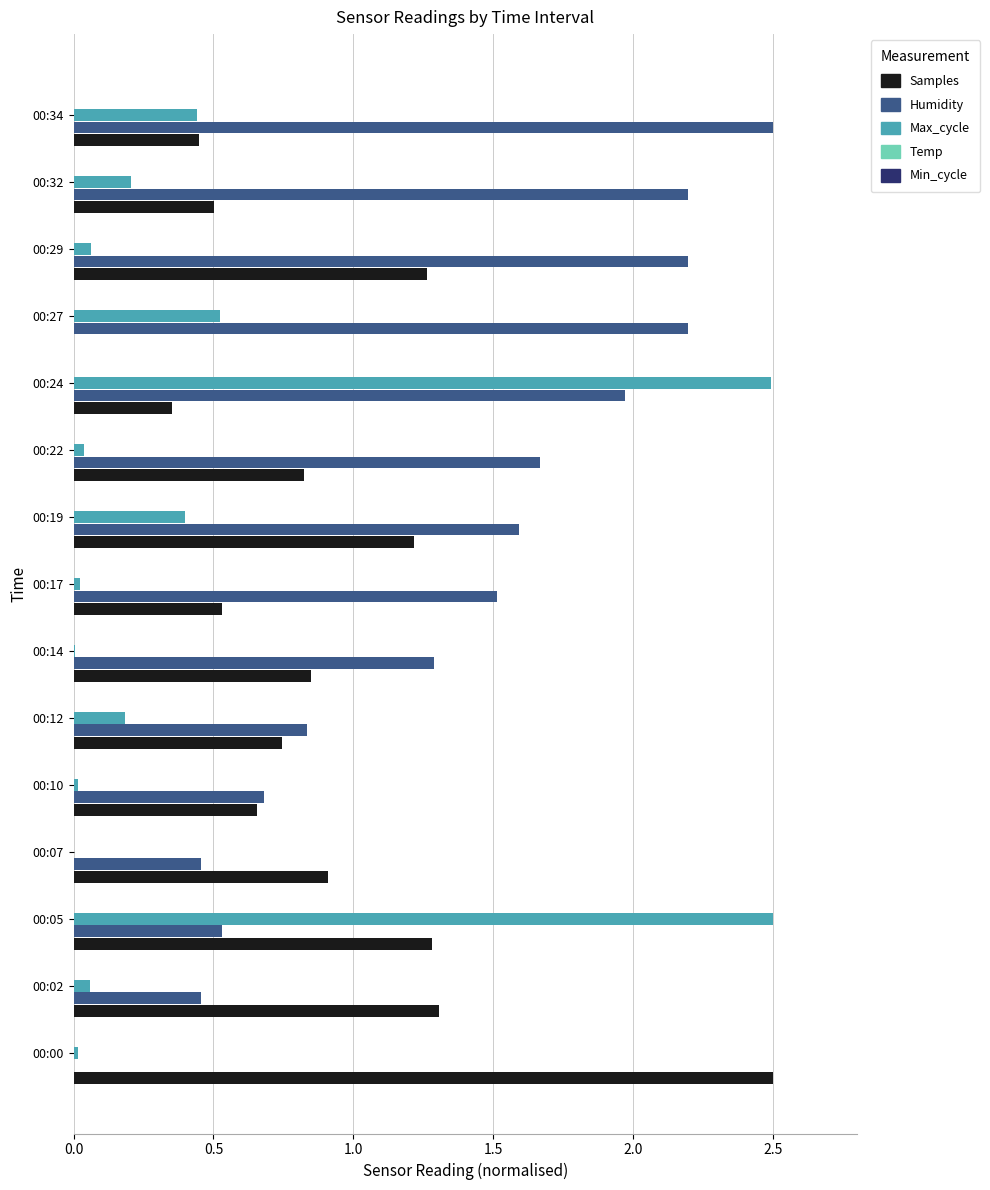

What is the sum of all Humidity values?

20.1